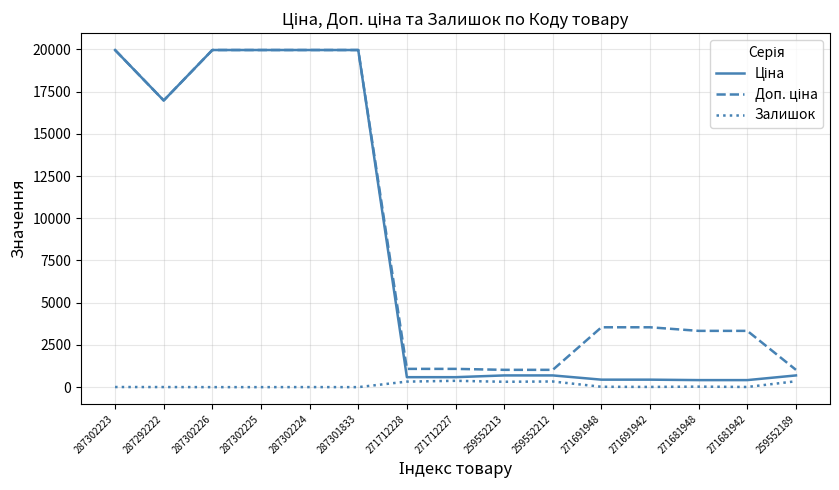

What is the greatest value displayed?

19964.2